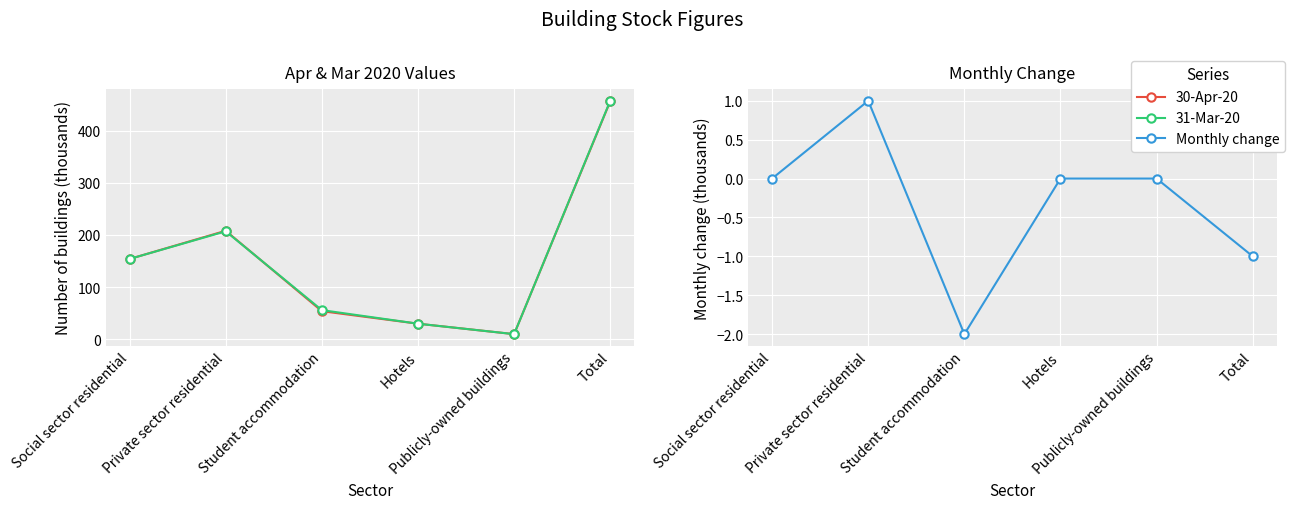

Between Publicly-owned buildings and Total, which series saw the biggest shift?

31-Mar-20